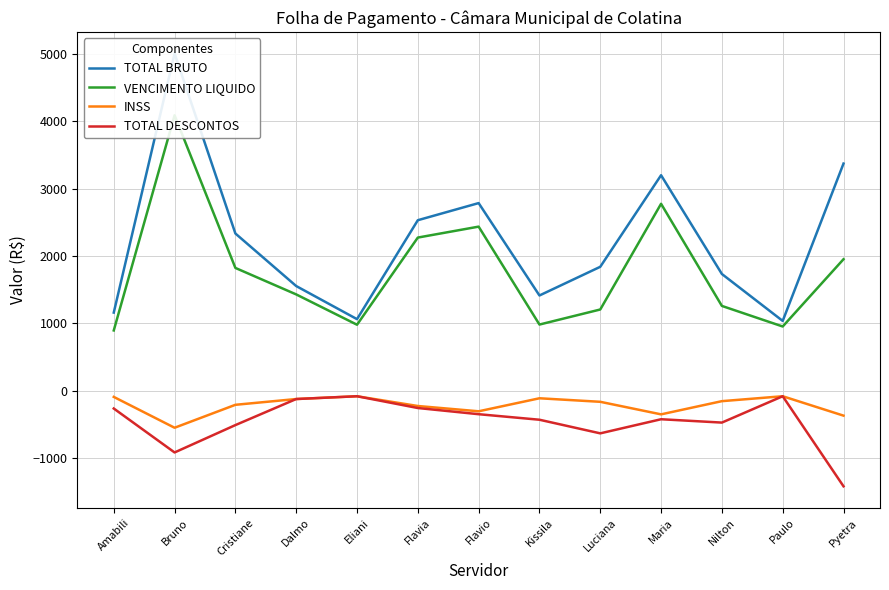

What are all the series names shown in the legend?

TOTAL BRUTO, VENCIMENTO LIQUIDO, INSS, TOTAL DESCONTOS